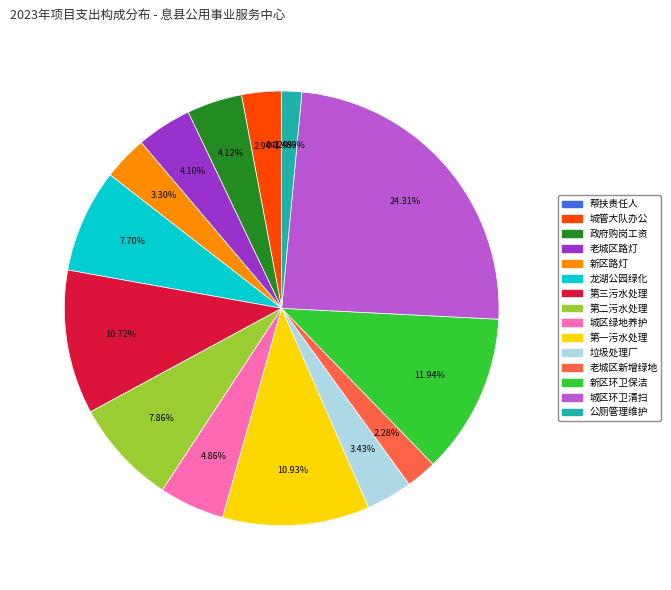

Is there any slice that represents more than half of the pie?

No